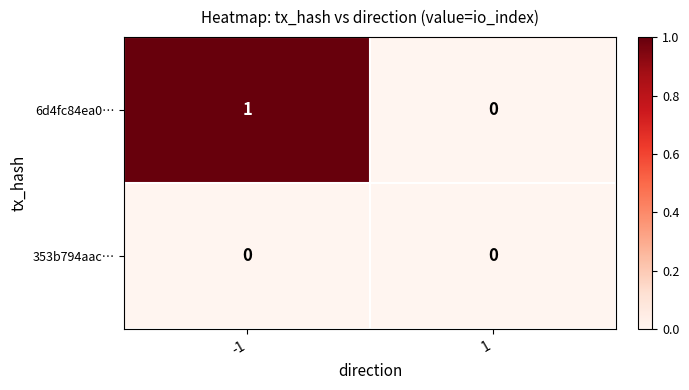

How many series are shown in this chart?

2